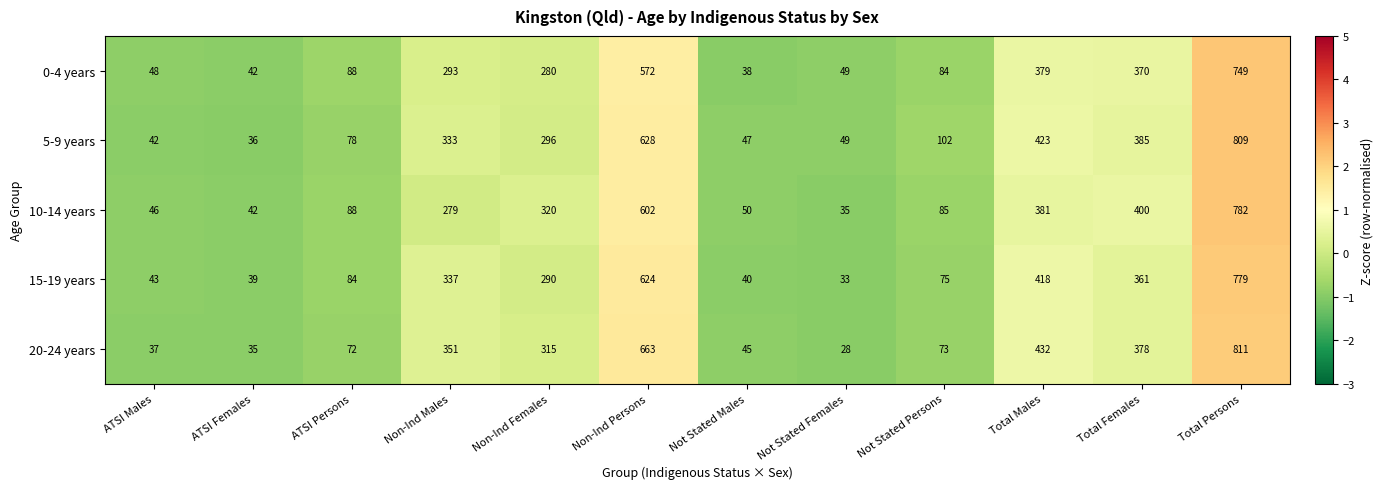

The 0-4 years series shows 379 at Non-Ind Females. True or false?

False